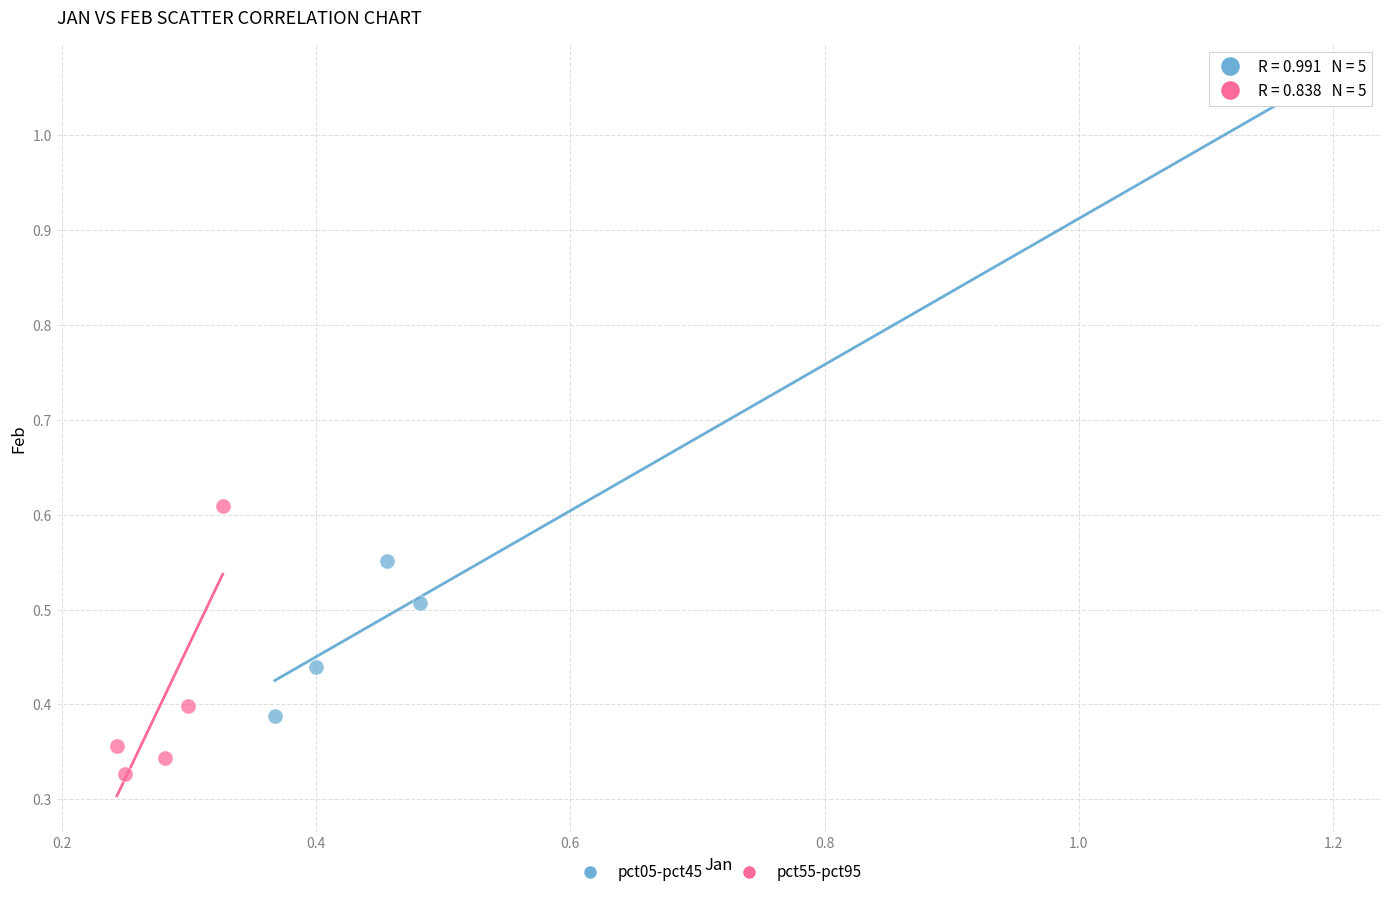

Which series contains the lowest Y value?

pct55-pct95